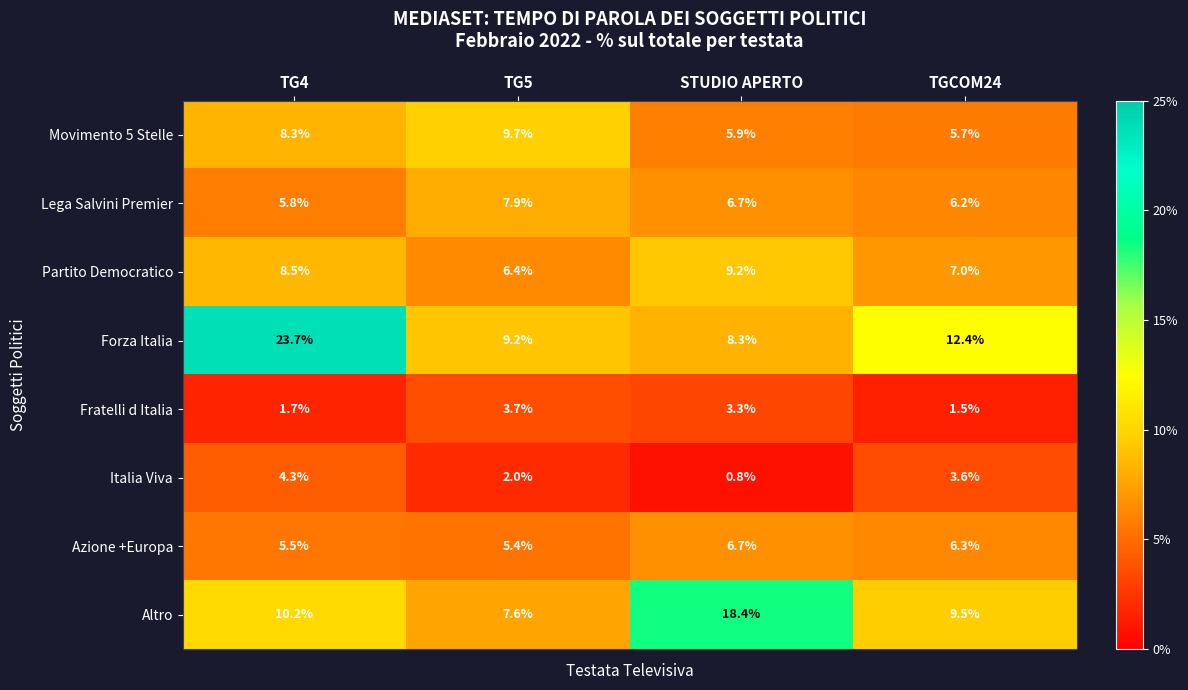

How many data points does each series have?

4